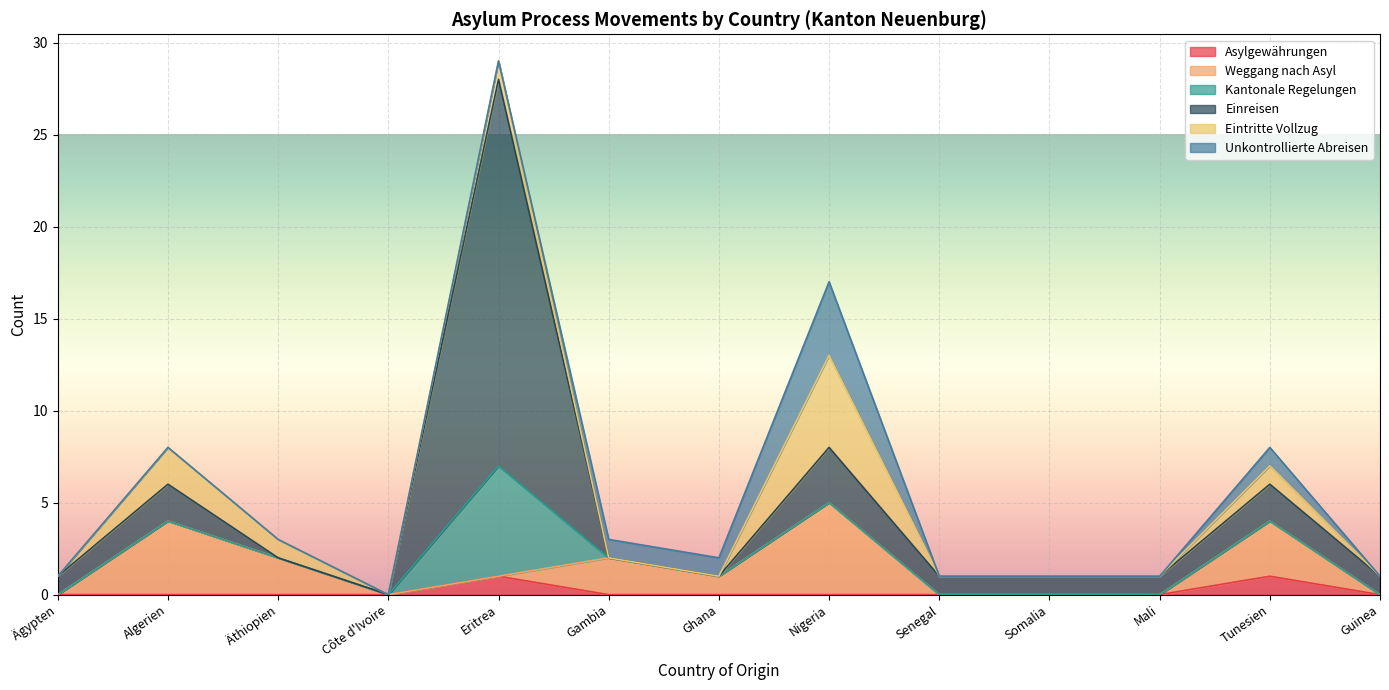

List the labels in order of Unkontrollierte Abreisen value, smallest first.

Ägypten, Algerien, Äthiopien, Côte d'Ivoire, Eritrea, Senegal, Somalia, Mali, Guinea, Gambia, Ghana, Tunesien, Nigeria